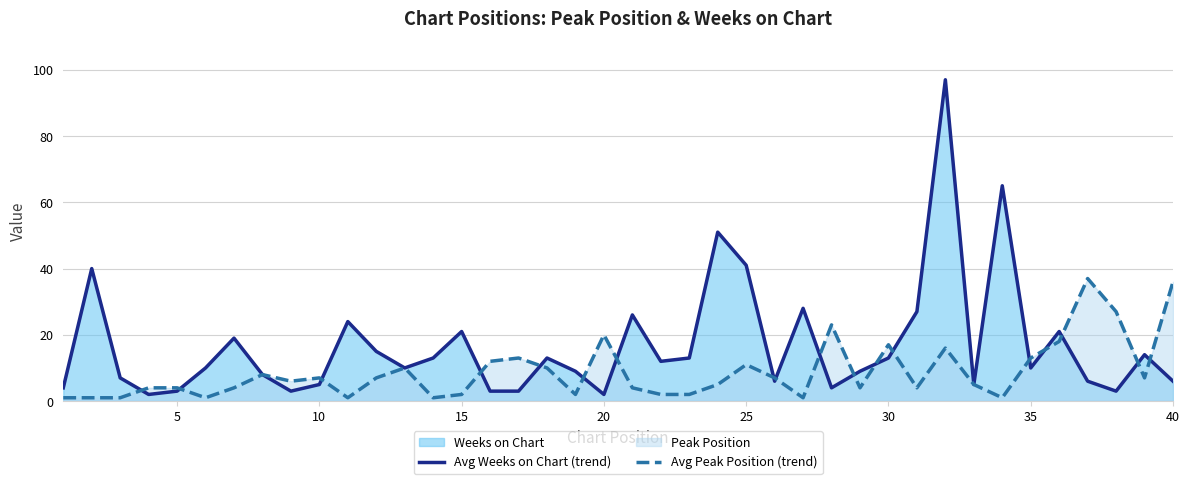

Rank the series by their maximum value, from highest to lowest.

Avg Weeks on Chart (trend), Avg Peak Position (trend)